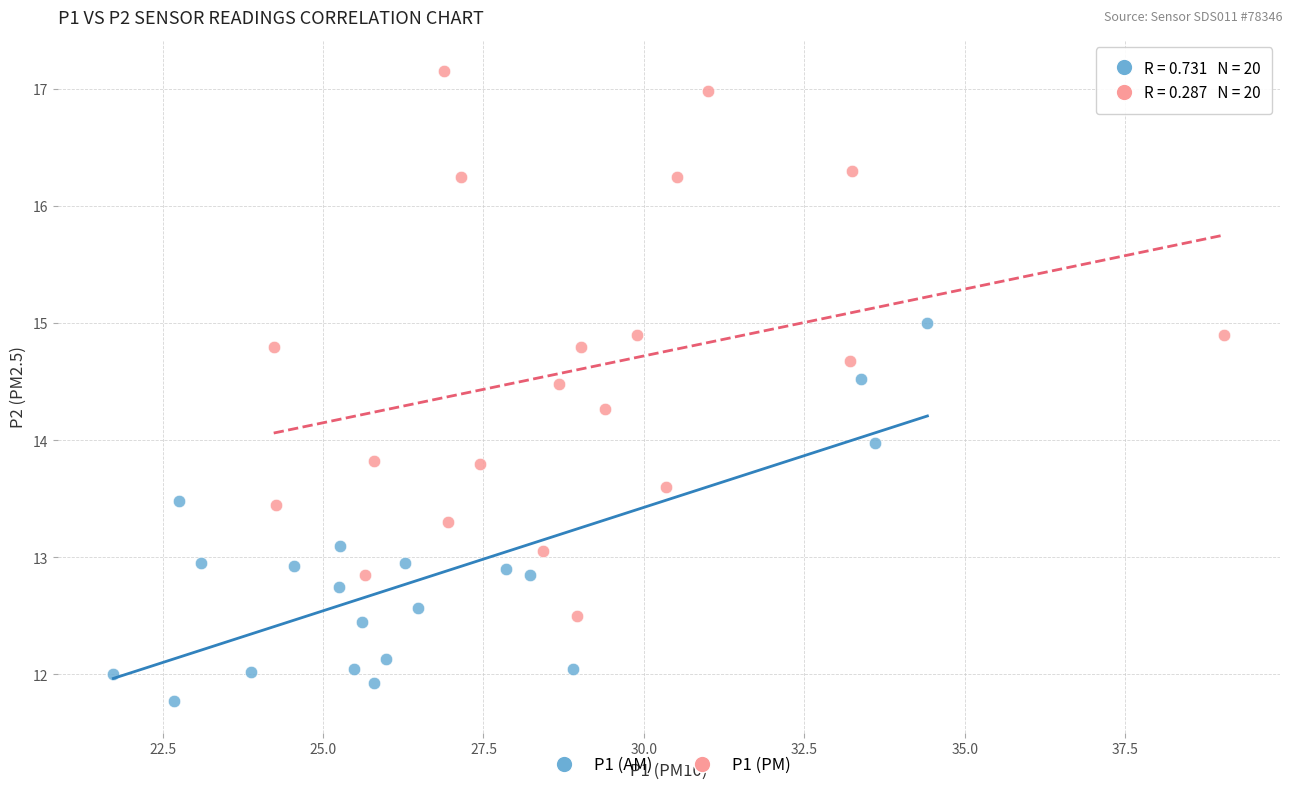

Which series contains the lowest Y value?

P1 (AM)